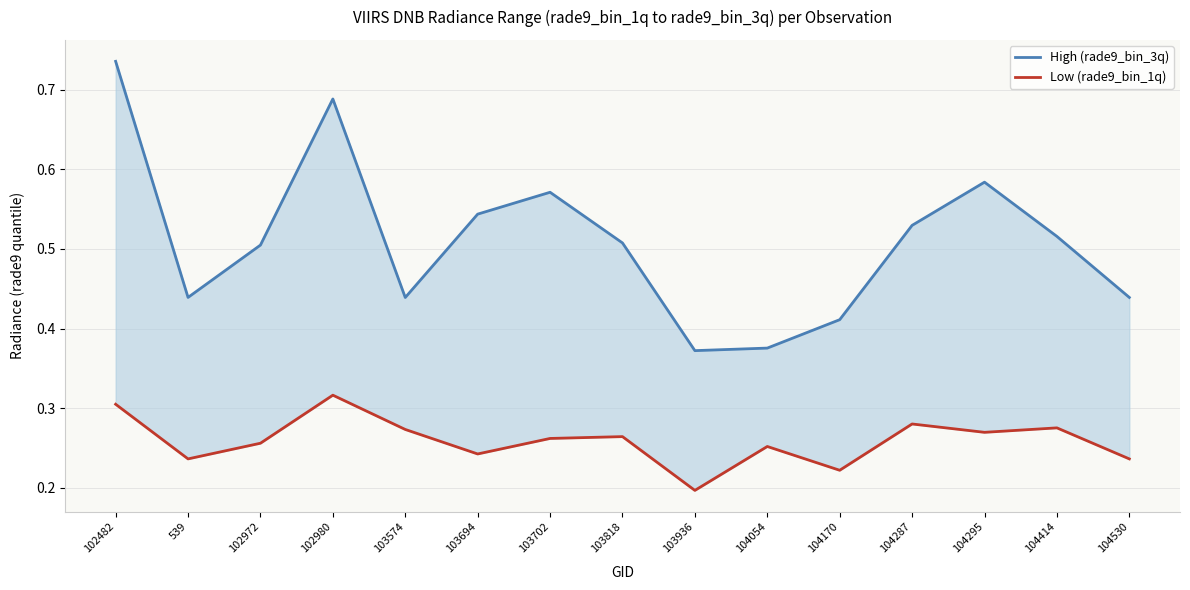

How many High (rade9_bin_3q) values are between 0 and 1?

15